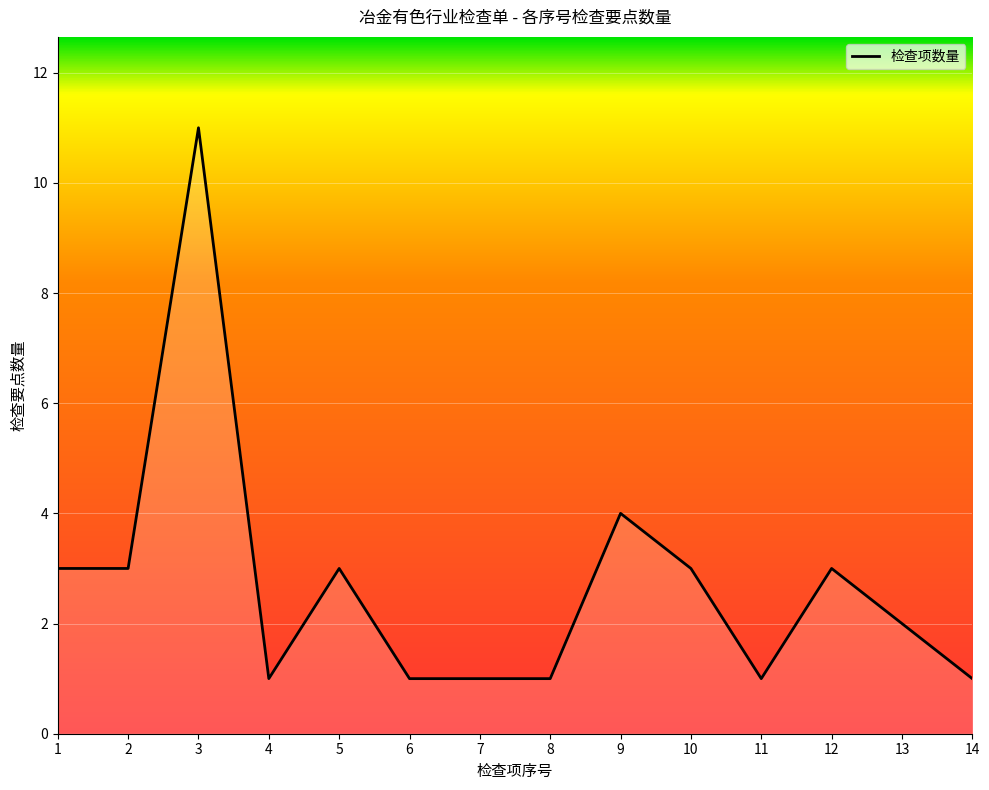

The chart shows a value of 1 at 9. True or false?

False